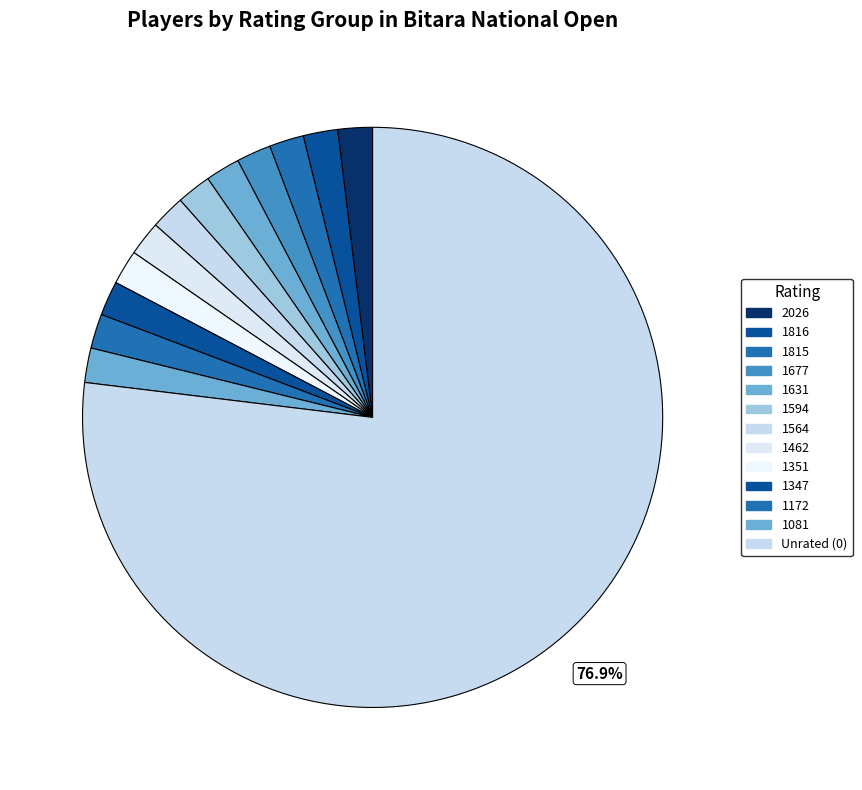

Rank the categories by value from lowest to highest.

2026, 1816, 1815, 1677, 1631, 1594, 1564, 1462, 1351, 1347, 1172, 1081, 0